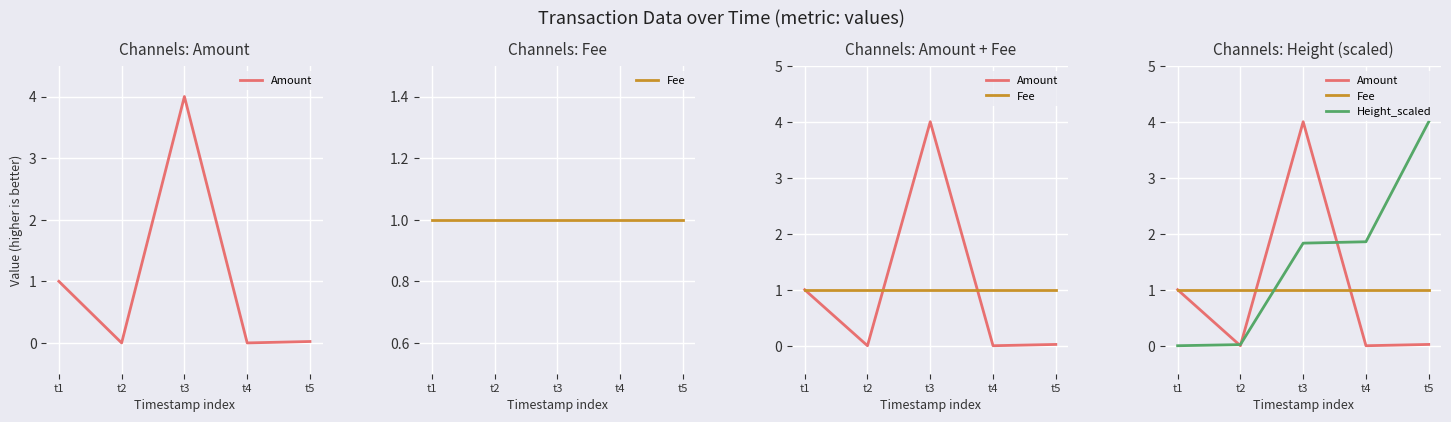

How many values in Amount are above zero?

3